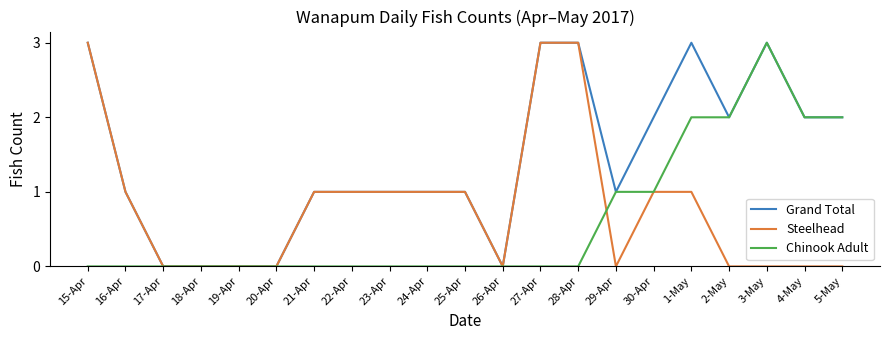

Is it true that Chinook Adult equals 2 at 18-Apr?

False